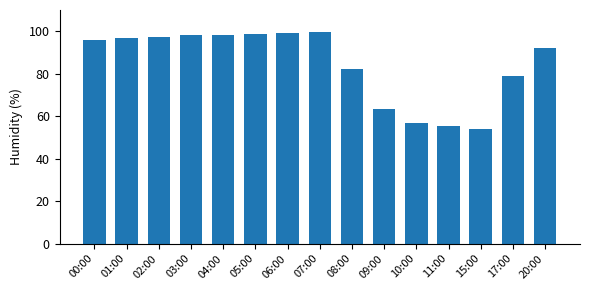

What is the smallest value displayed?

53.8